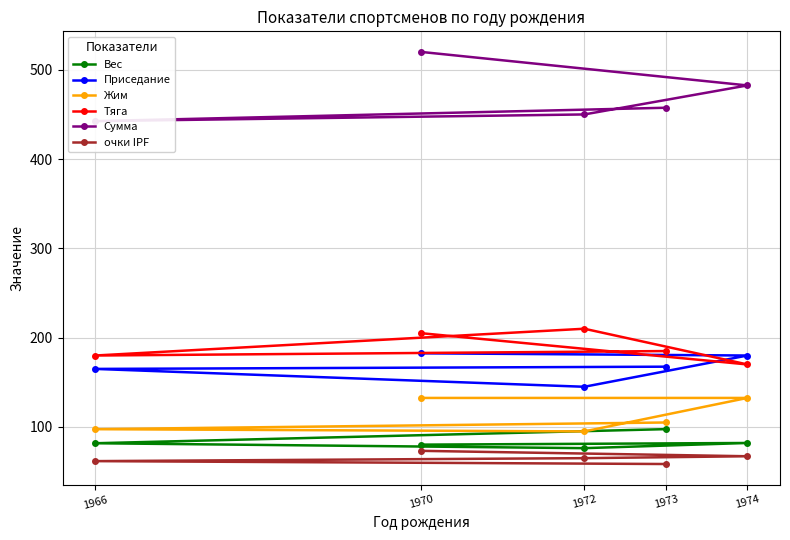

What is the minimum value for Приседание?

145.0